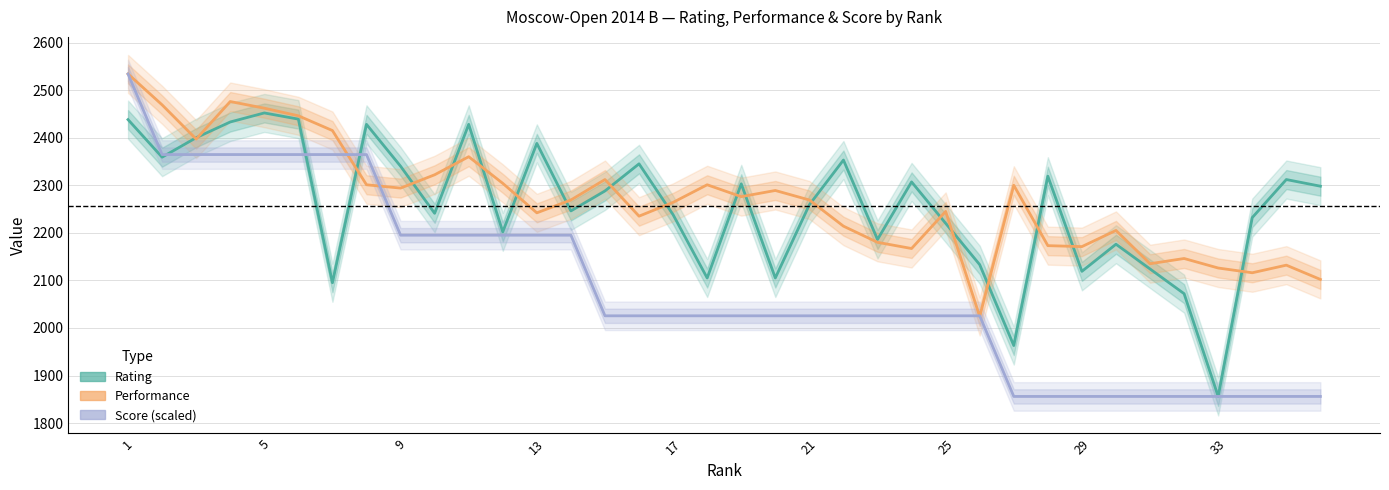

At which category does the chart reach its peak across all series?

1